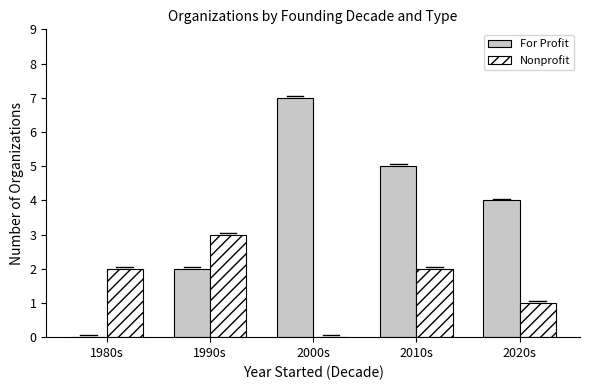

Does the chart contain stacked bars?

No